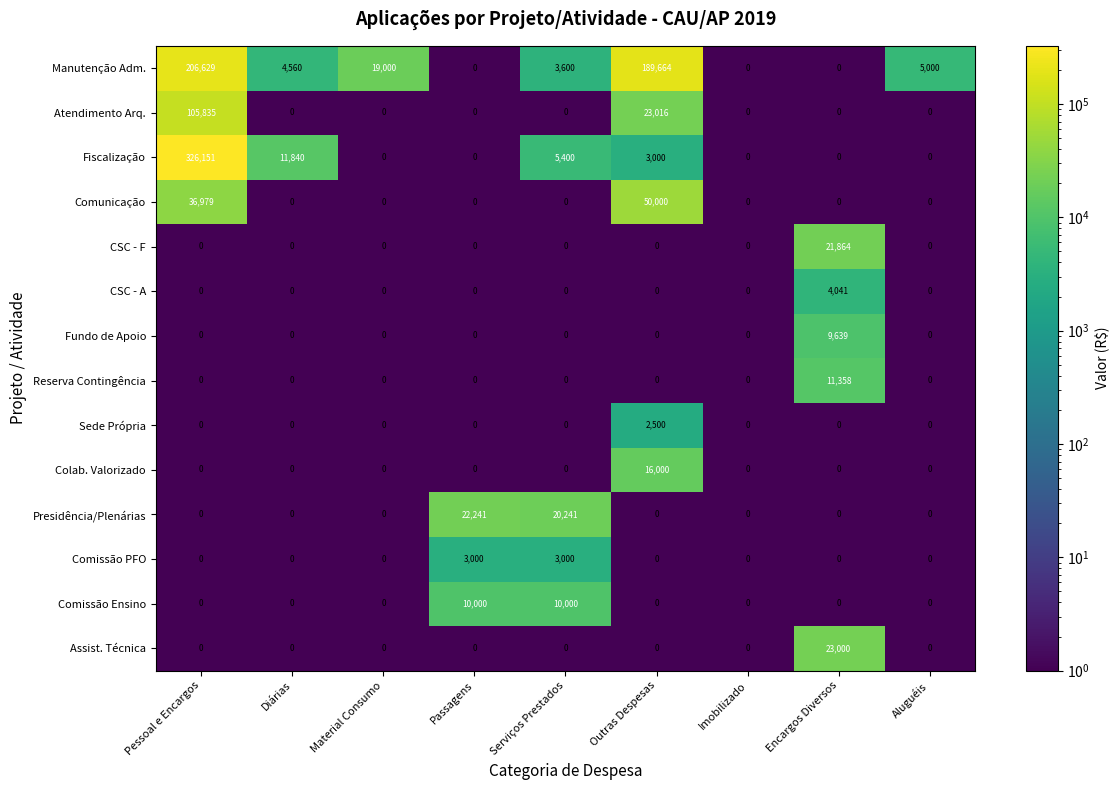

What is the approximate value of Manutenção Adm. at Aluguéis?

5000